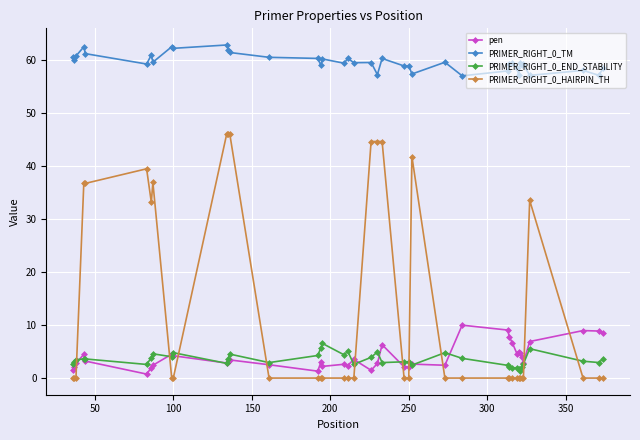

How many lines are shown in the chart?

4